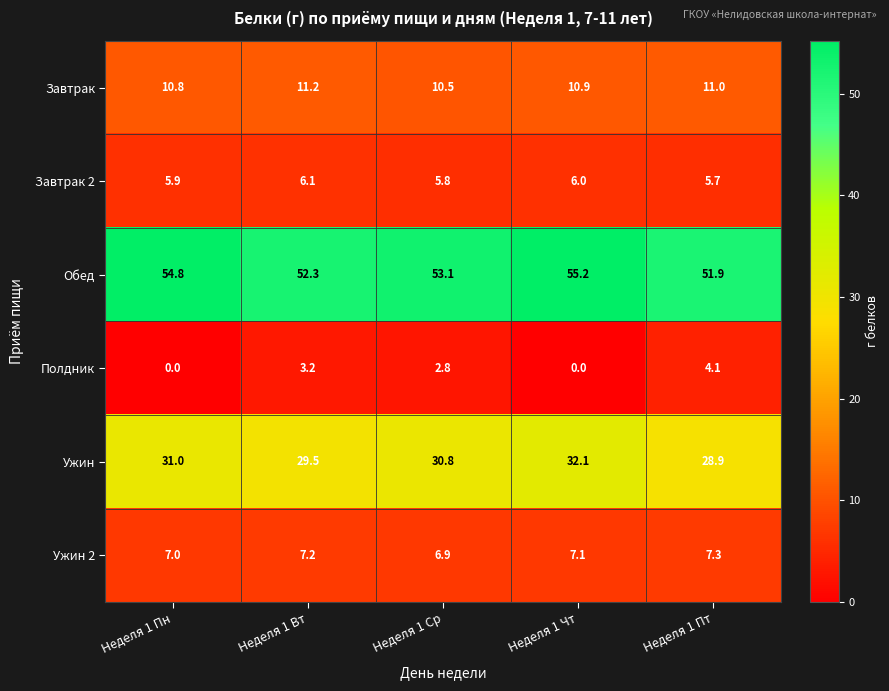

How many data points does each series have?

5